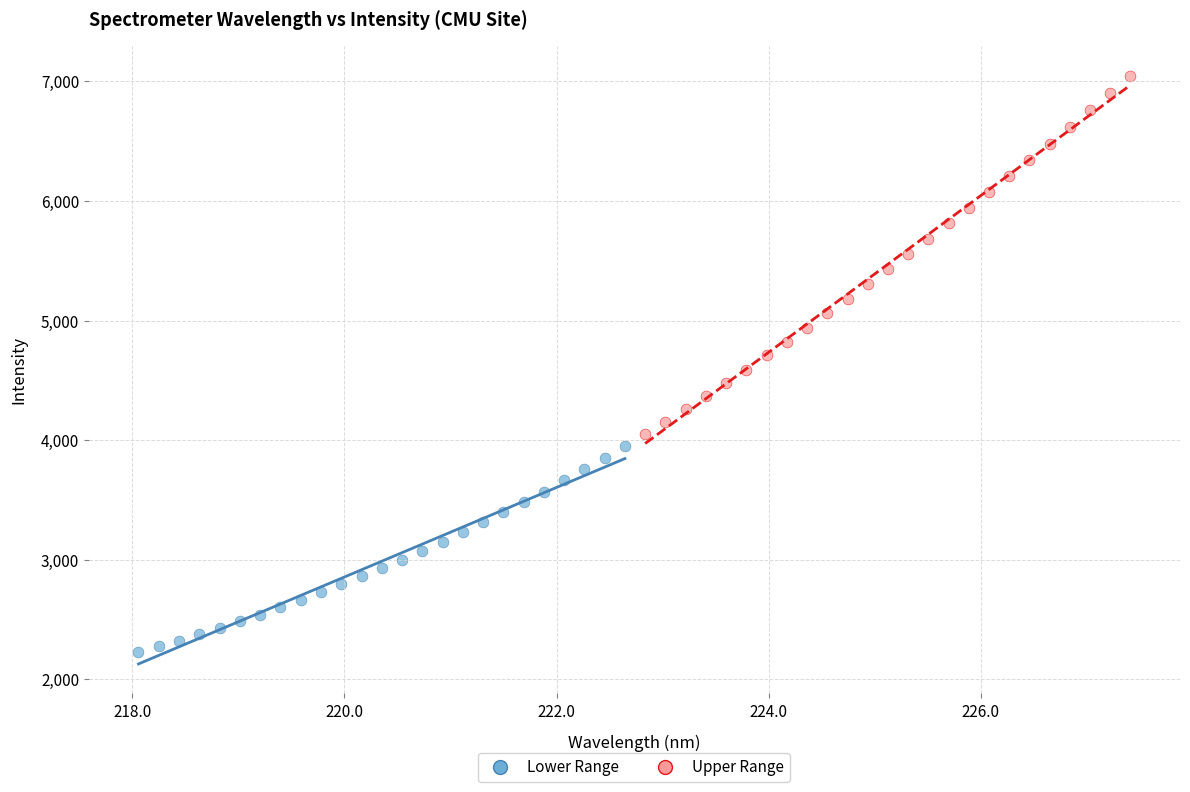

Which series contains the lowest Y value?

Lower Range